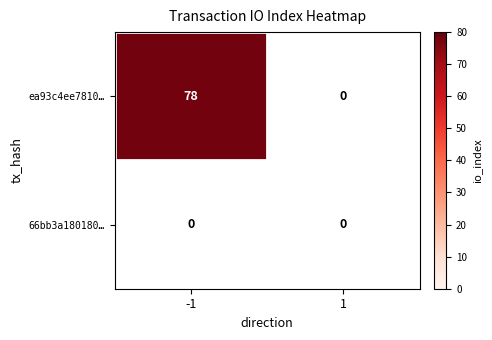

At how many categories does at least one series exceed 75?

1